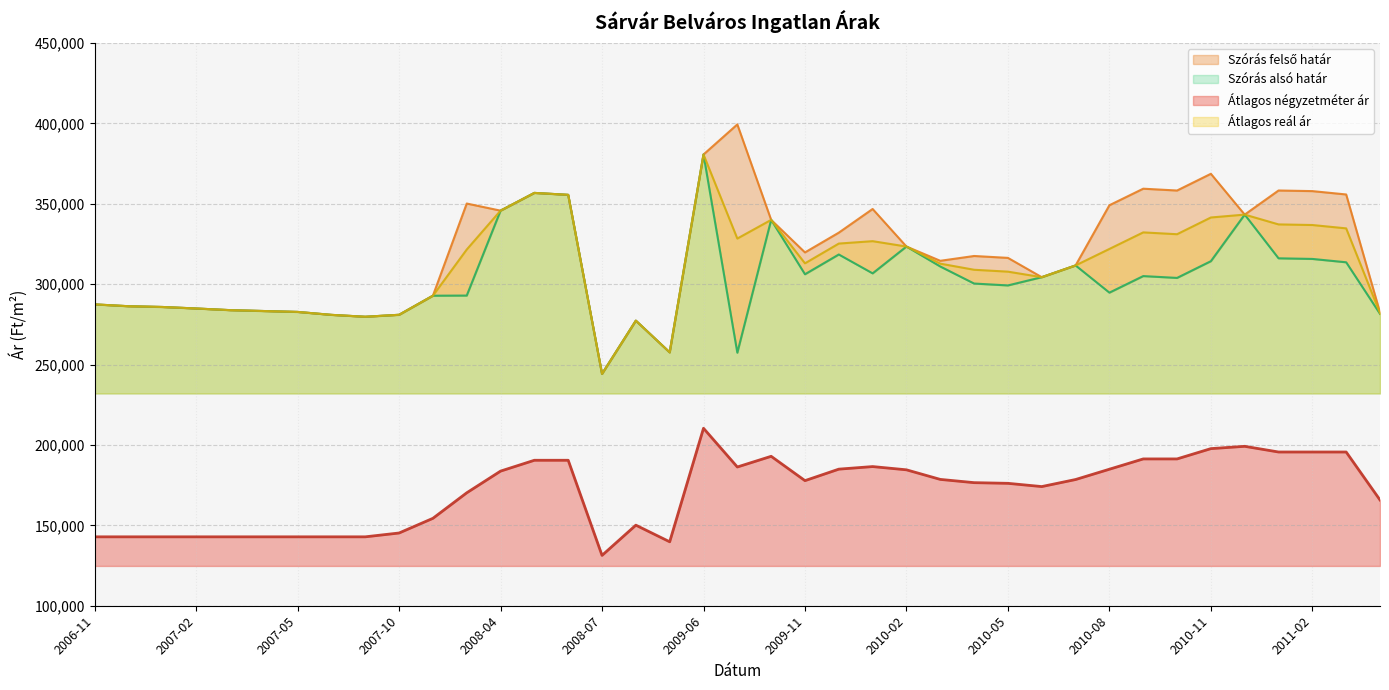

At how many categories does at least one series exceed 240683?

39